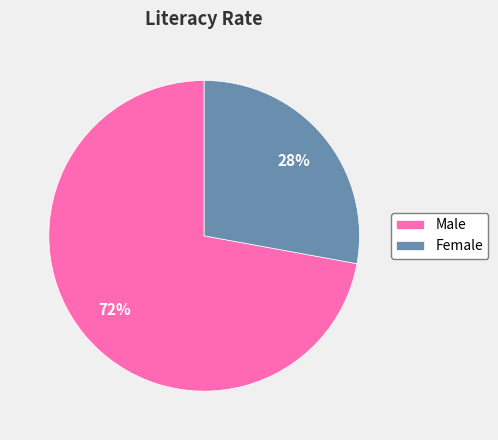

Which category accounts for the majority?

Male